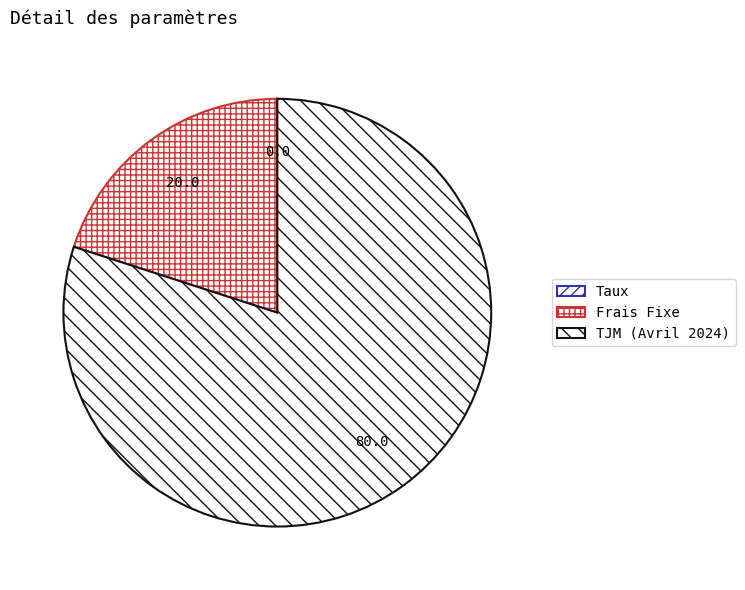

Rank the categories by value from highest to lowest.

TJM (Avril 2024), Frais Fixe, Taux